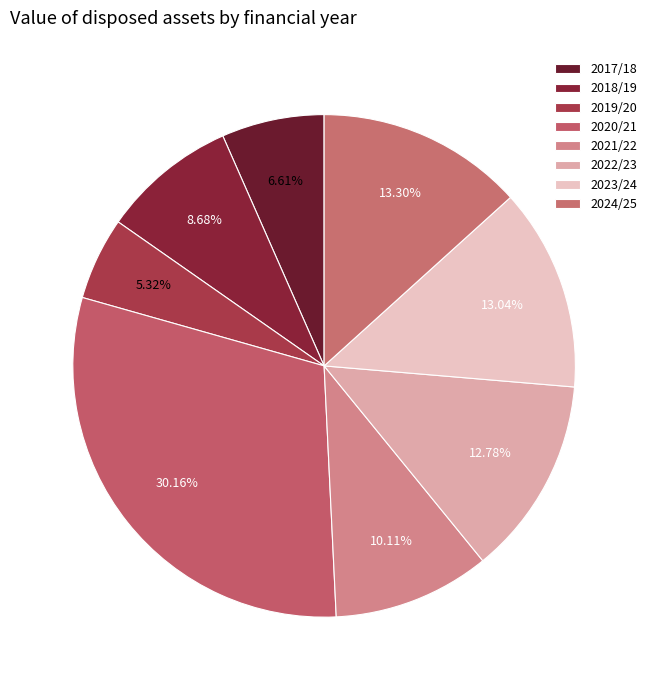

Is it true that 2017/18 is 12% of the pie?

False